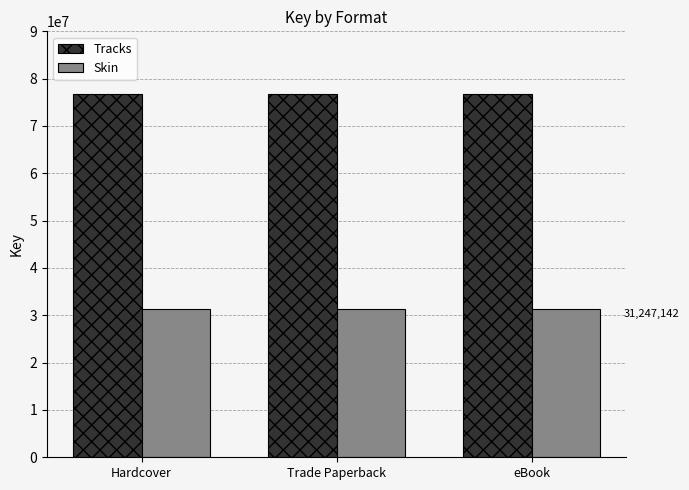

How many bars are there in total?

6